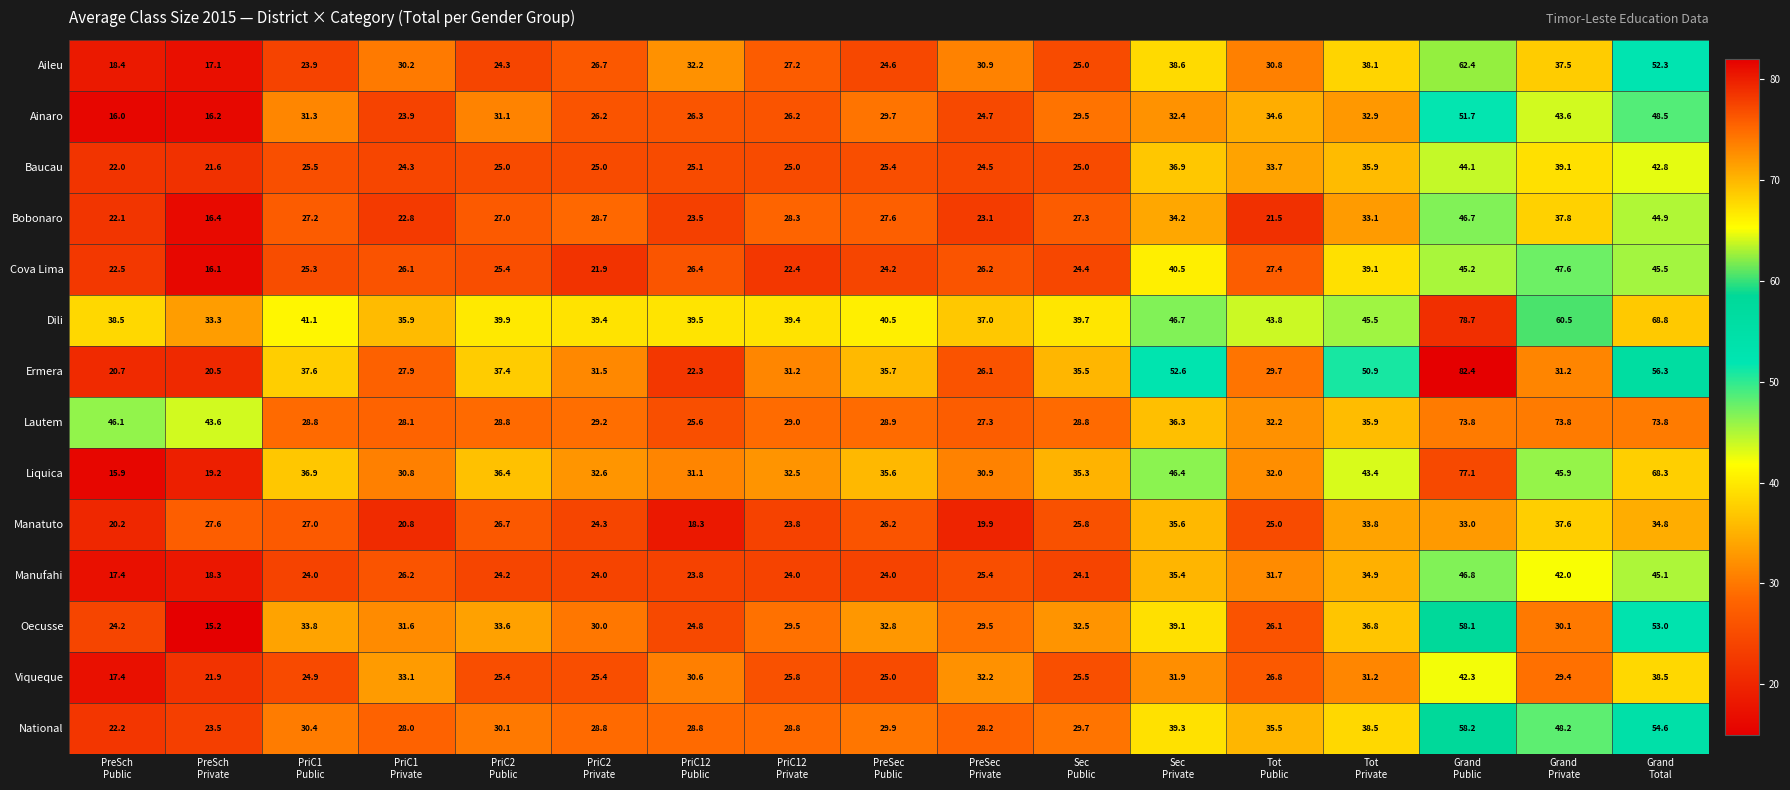

What is the difference between the maximum and minimum values in the Viqueque series?

24.9